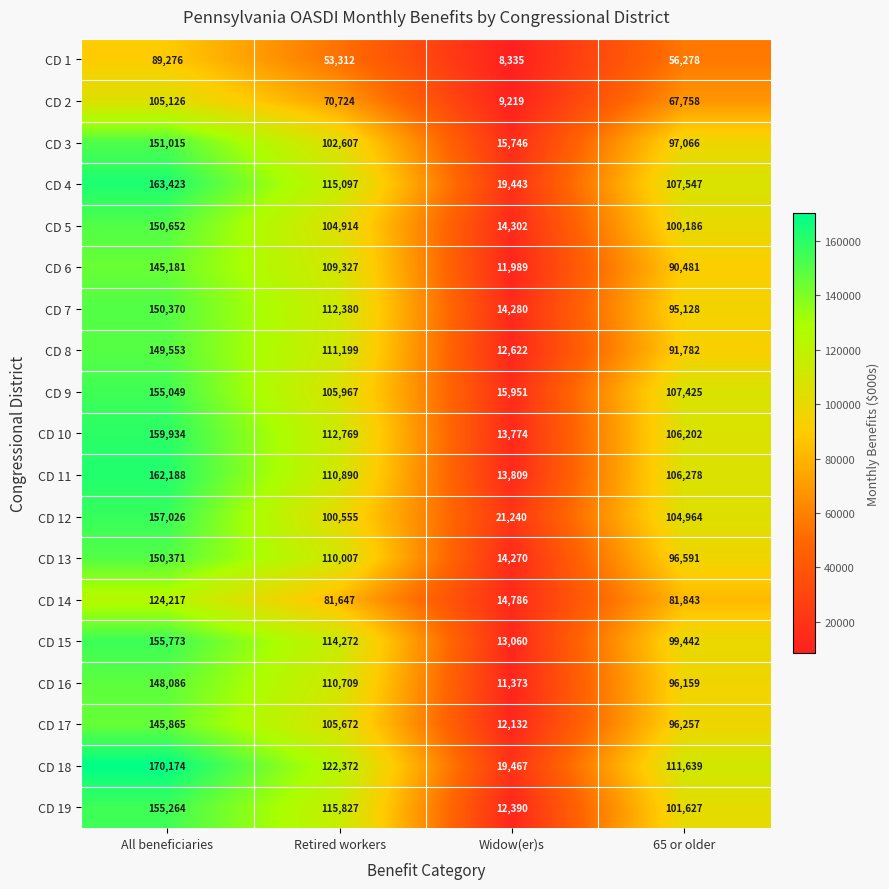

Which series has the largest range (max minus min)?

CD 18